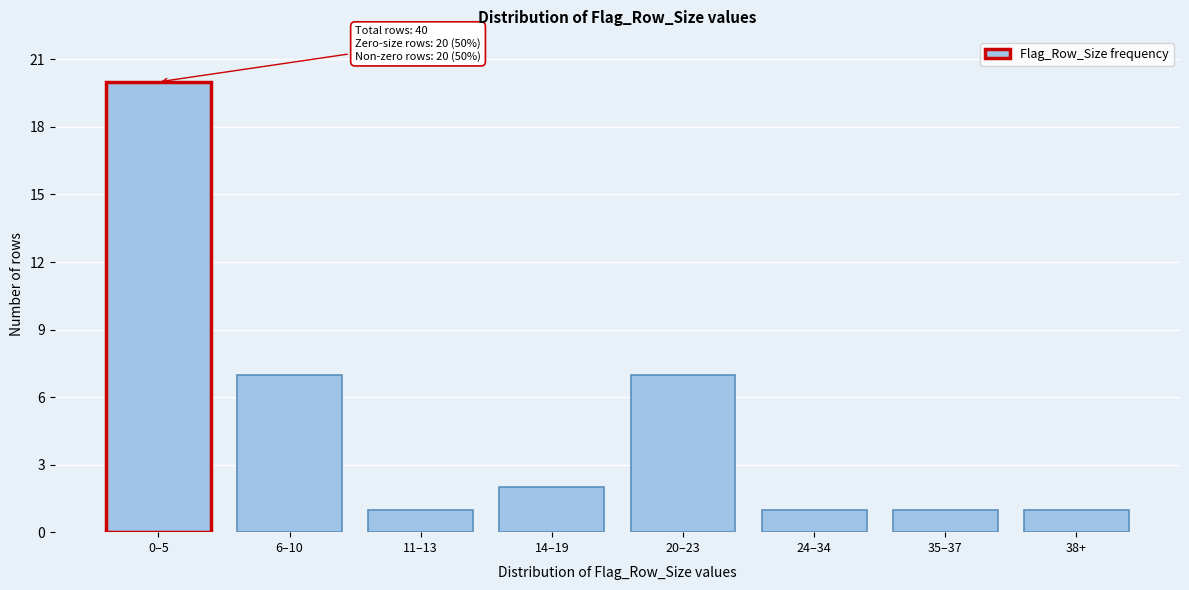

Reading left to right, transcribe all the data shown in this chart.

20	7	1	2	7	1	1	1